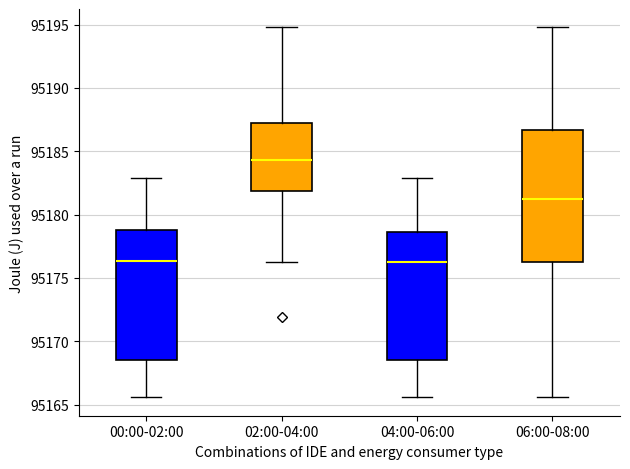

Reading left to right, transcribe this box plot: for each box, give where its median line is, the range the box spans, and where its two whiskers end, as read against the y-axis. The values are not printed on the chart, so give them approximately, as read against the axis.

00:00-02:00: median 95176.5, box 95168.5 to 95179.0, whiskers 95165.5 to 95183.0
02:00-04:00: median 95184.5, box 95182.0 to 95187.0, whiskers 95176.5 to 95195.0
04:00-06:00: median 95176.5, box 95168.5 to 95178.5, whiskers 95165.5 to 95183.0
06:00-08:00: median 95181.0, box 95176.0 to 95186.5, whiskers 95165.5 to 95195.0